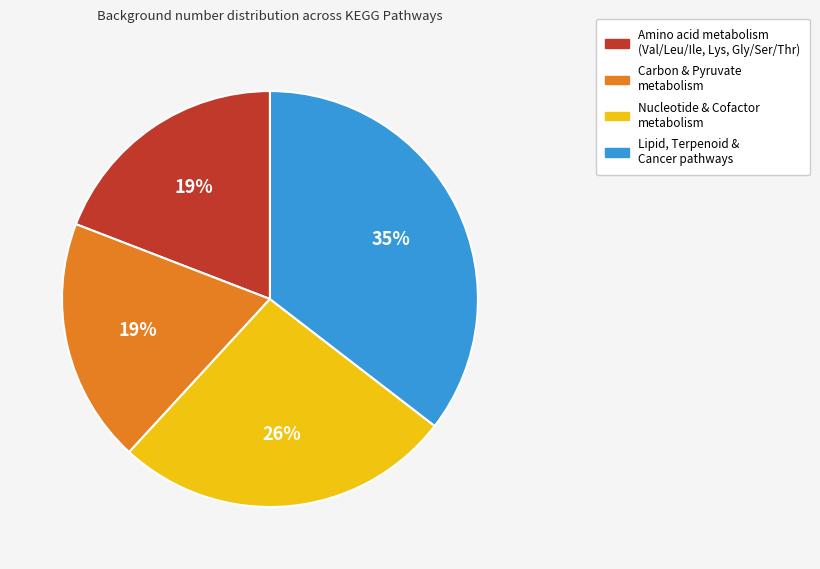

To the nearest percent, what is the difference between the largest and smallest slice percentages?

16%